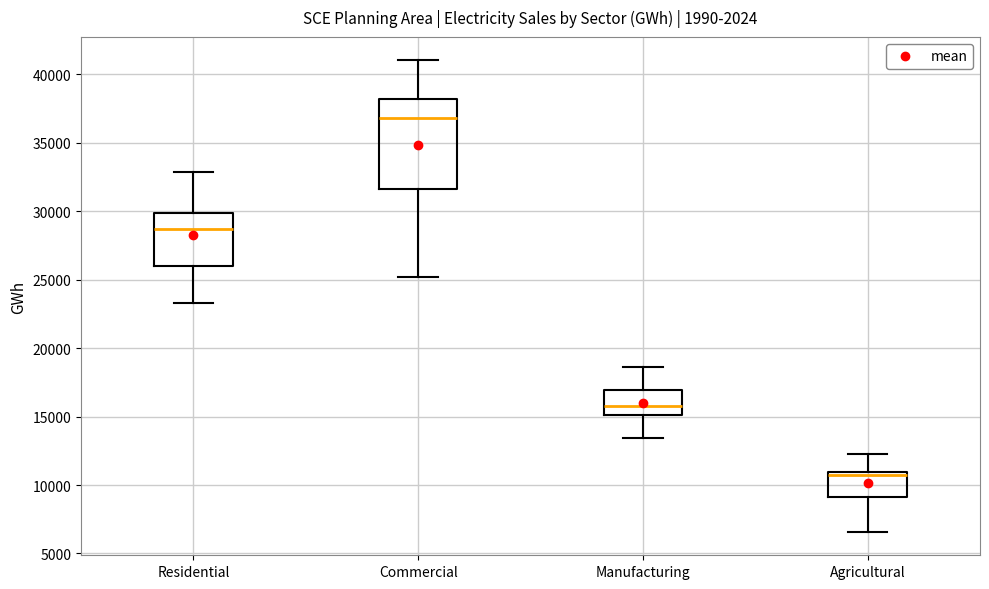

Reading left to right, read every box against the y-axis: the position of its median line, the range the box covers, and the ends of its whiskers. The values are not printed on the chart, so give them approximately, as read against the axis.

Residential: median 28500, box 26000 to 30000, whiskers 23500 to 33000
Commercial: median 37000, box 31500 to 38000, whiskers 25000 to 41000
Manufacturing: median 15500, box 15000 to 17000, whiskers 13500 to 18500
Agricultural: median 11000 (just below the box's upper edge), box 9000 to 11000, whiskers 6500 to 12500